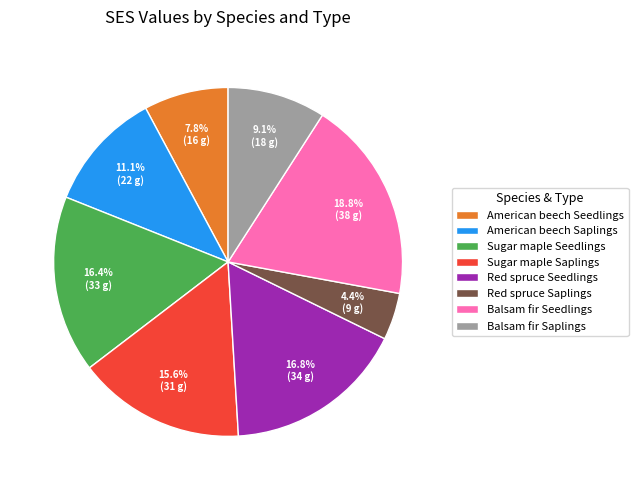

How many segments does this pie chart have?

8